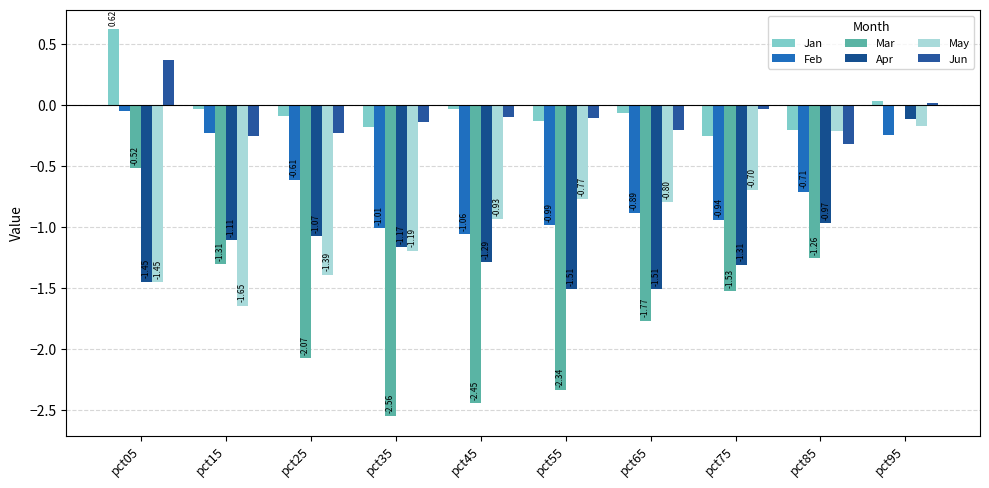

Where is Feb nearest to the value 0?

pct05